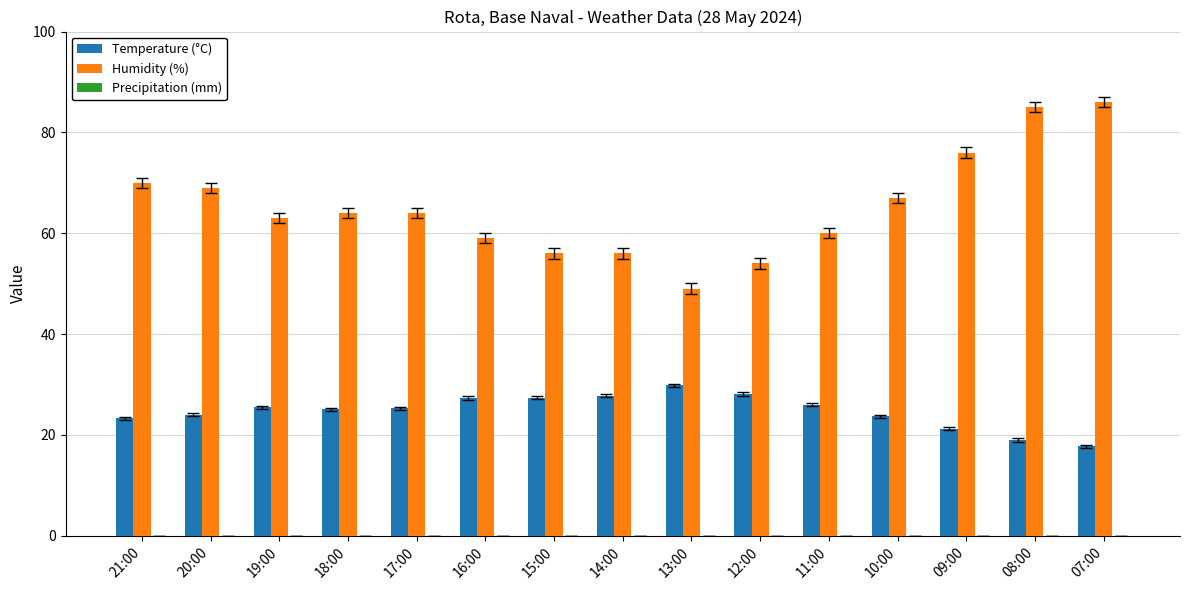

How many bars are there in each group?

2